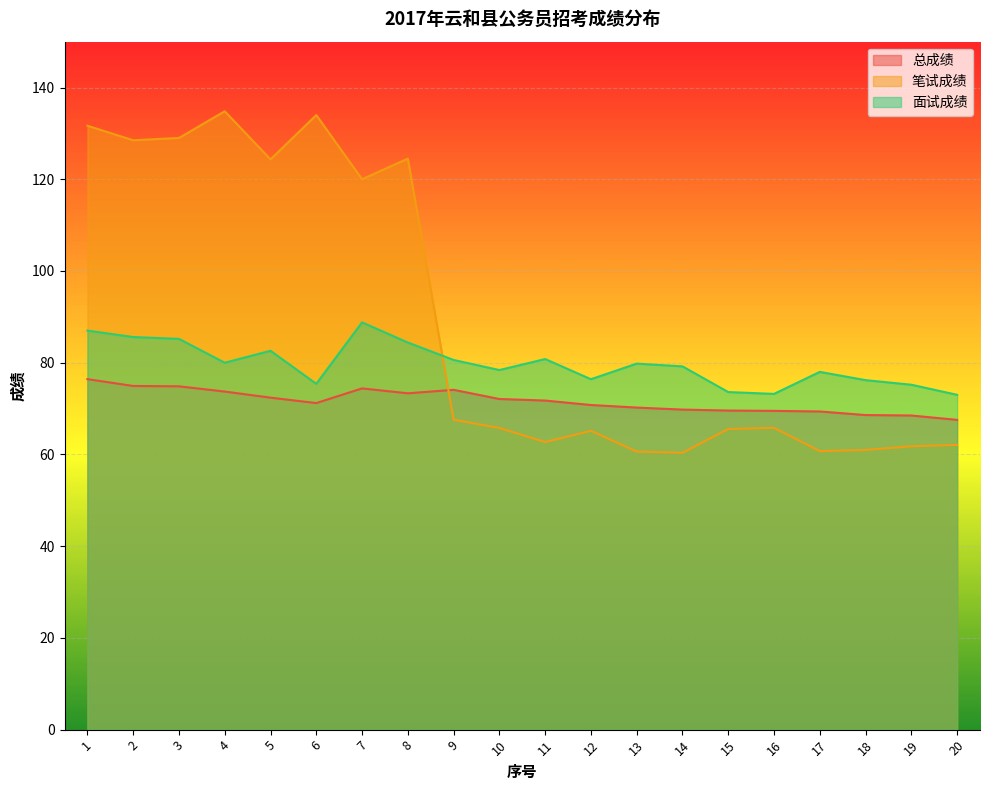

How many lines are shown in the chart?

3